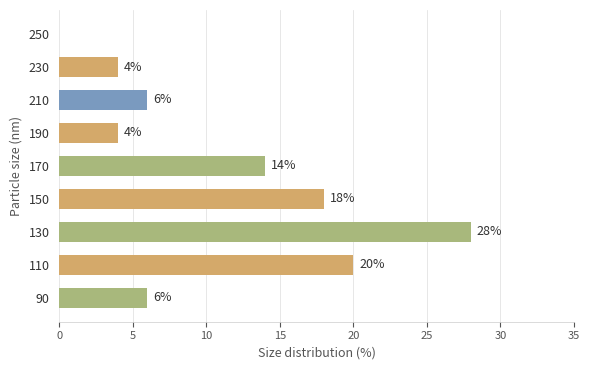

Count the number of data series in this chart.

1